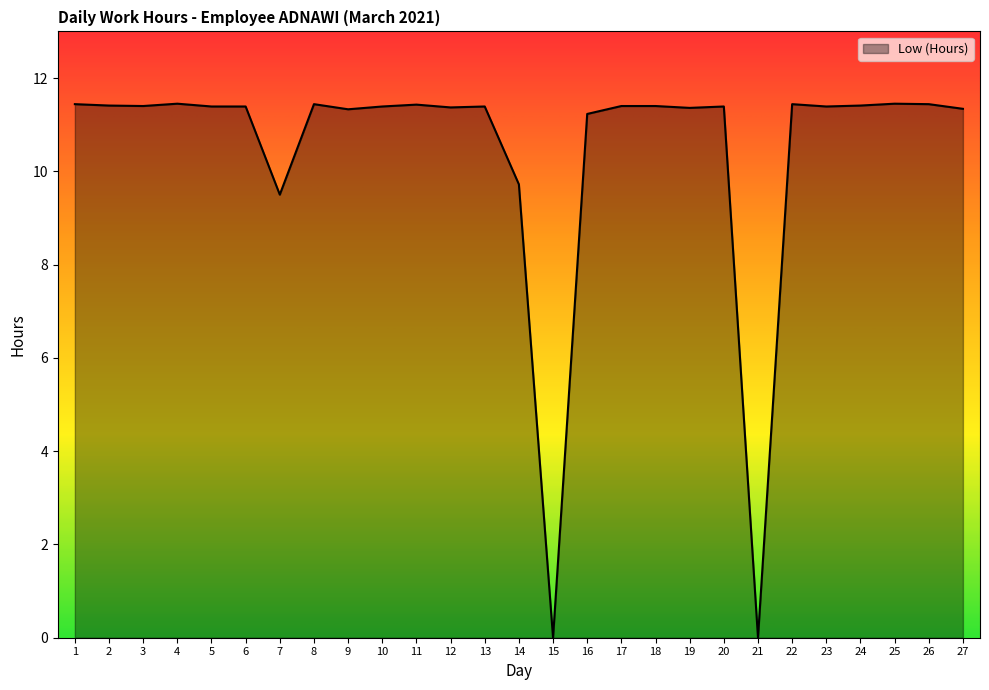

What is the difference between the second highest and second lowest values?

11.4